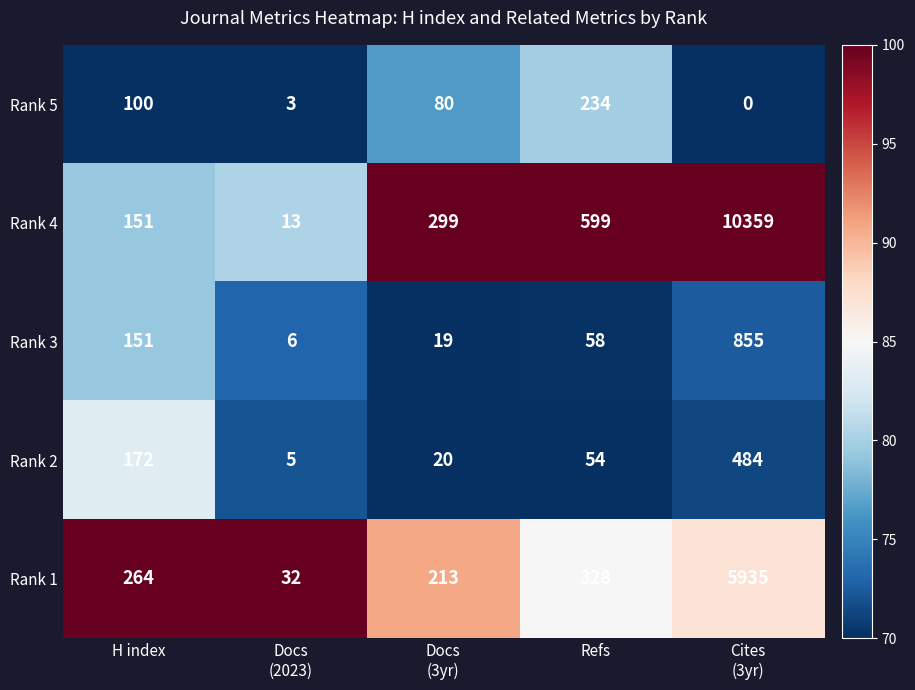

Reading right to left, extract all data points from this chart.

Rank 5: 0	234	80	3	100
Rank 4: 10359	599	299	13	151
Rank 3: 855	58	19	6	151
Rank 2: 484	54	20	5	172
Rank 1: 5935	328	213	32	264